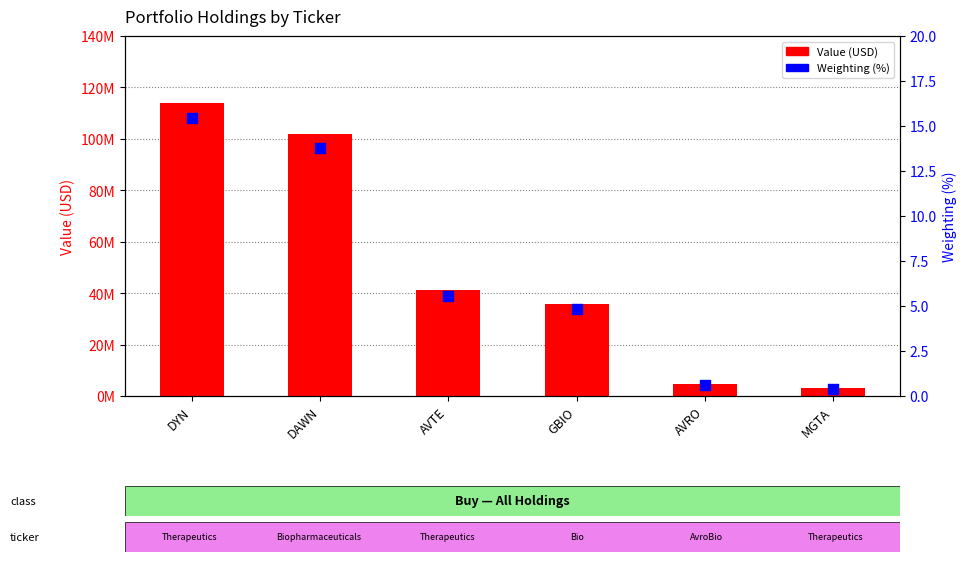

At which category is the sum across all series the highest?

DYN